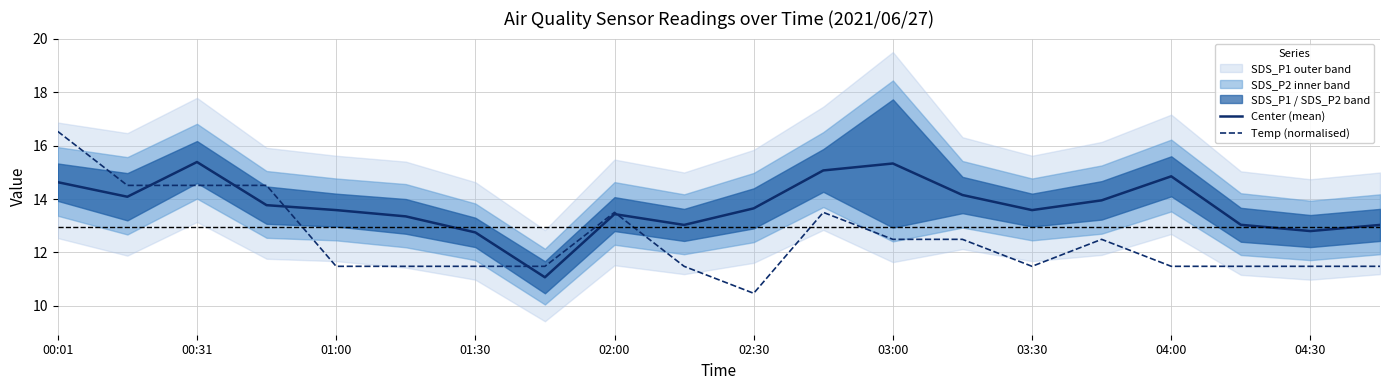

What is the value of the Temp (normalised) point at the 4th from the left?

14.5